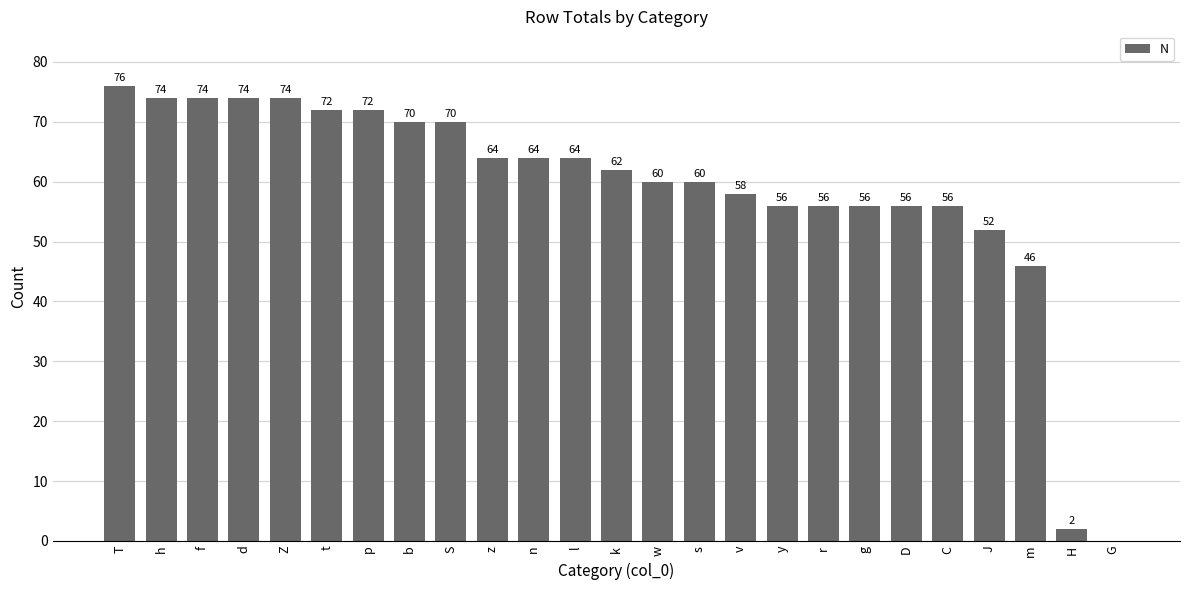

True or false: the data shows 74 at d.

True